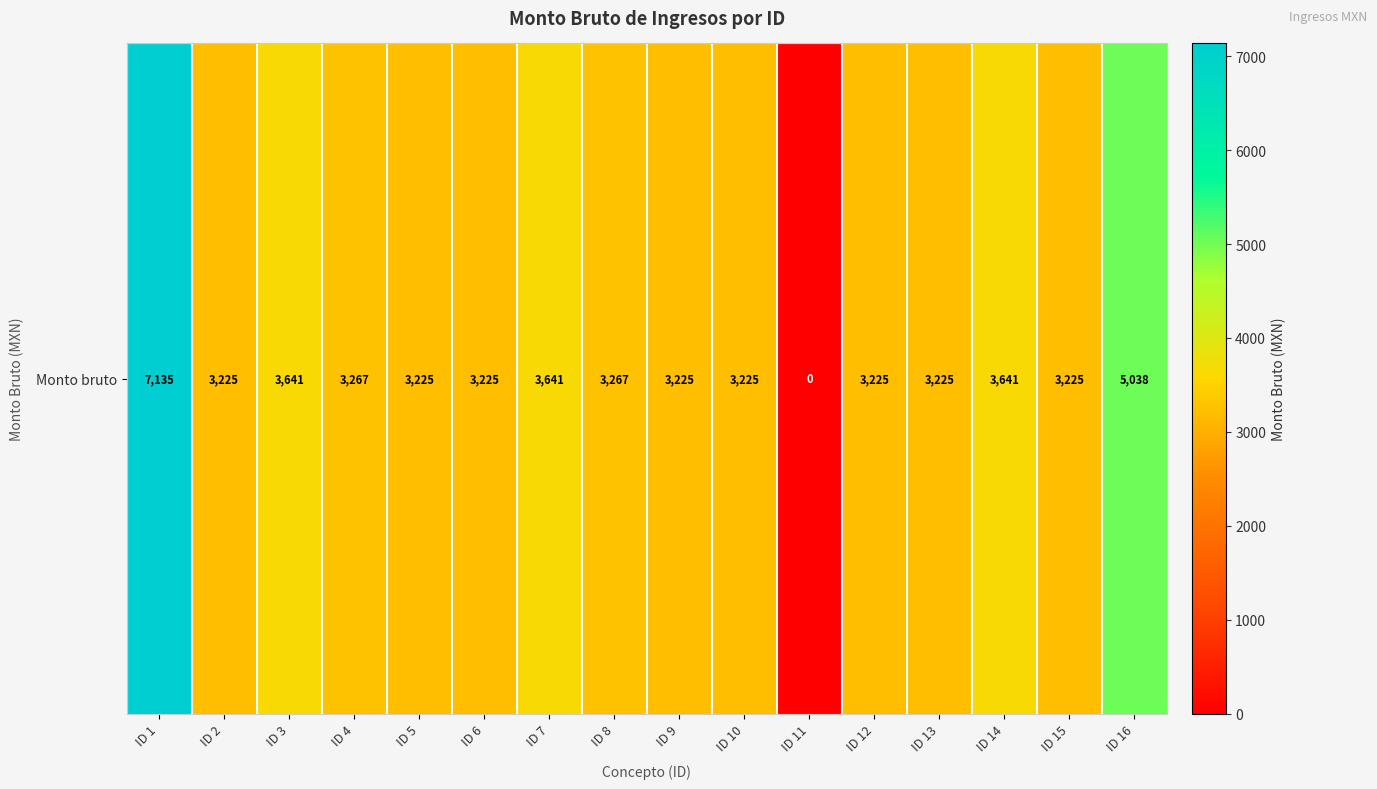

Reading left to right, what are all the values shown in this chart?

ID 1=7135.0	ID 2=3225.0	ID 3=3641.0	ID 4=3266.9	ID 5=3225.0	ID 6=3225.0	ID 7=3641.0	ID 8=3266.9	ID 9=3225.0	ID 10=3225.0	ID 11=0.0	ID 12=3225.0	ID 13=3225.0	ID 14=3641.0	ID 15=3225.0	ID 16=5038.0